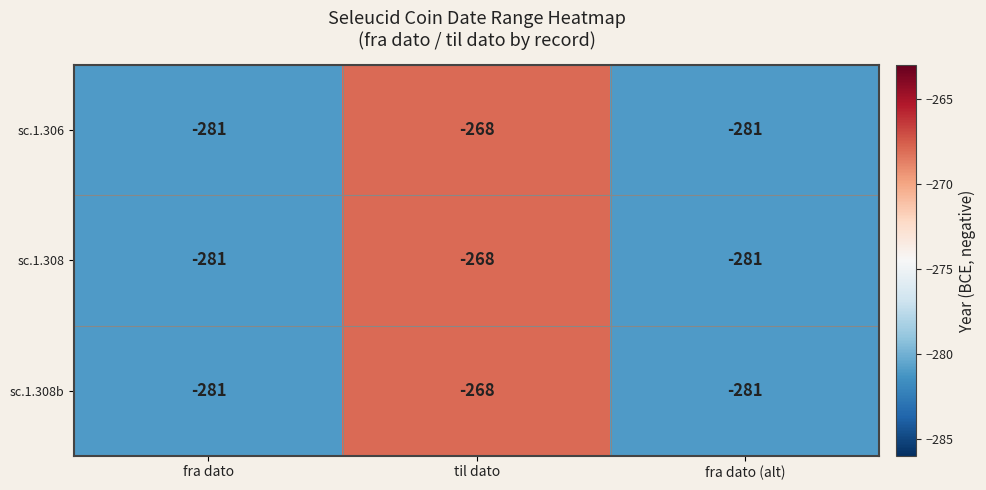

Reading left to right, extract all data points from this chart.

sc.1.306: fra dato=-281	til dato=-268	fra dato (alt)=-281
sc.1.308: fra dato=-281	til dato=-268	fra dato (alt)=-281
sc.1.308b: fra dato=-281	til dato=-268	fra dato (alt)=-281